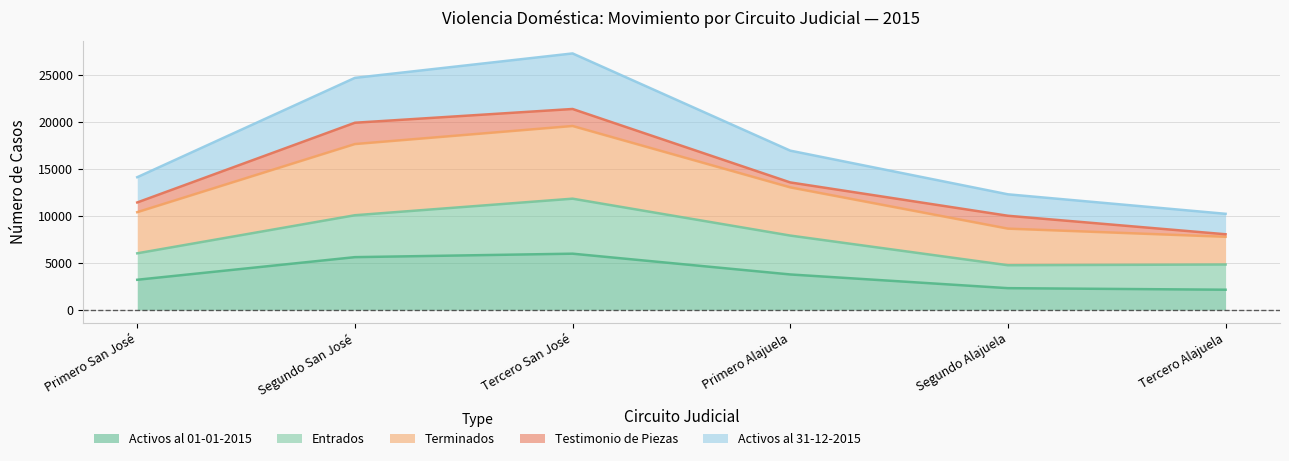

What is the total value across all series at Segundo San José?

24699